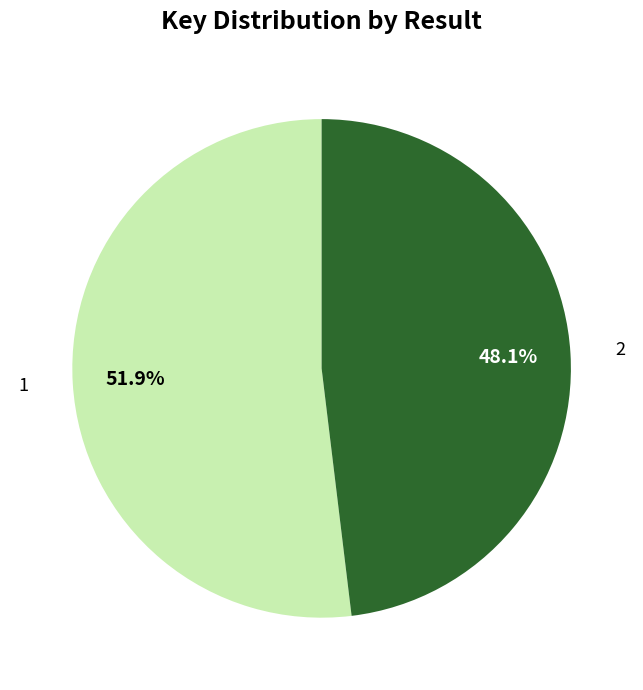

How many segments does this pie chart have?

2